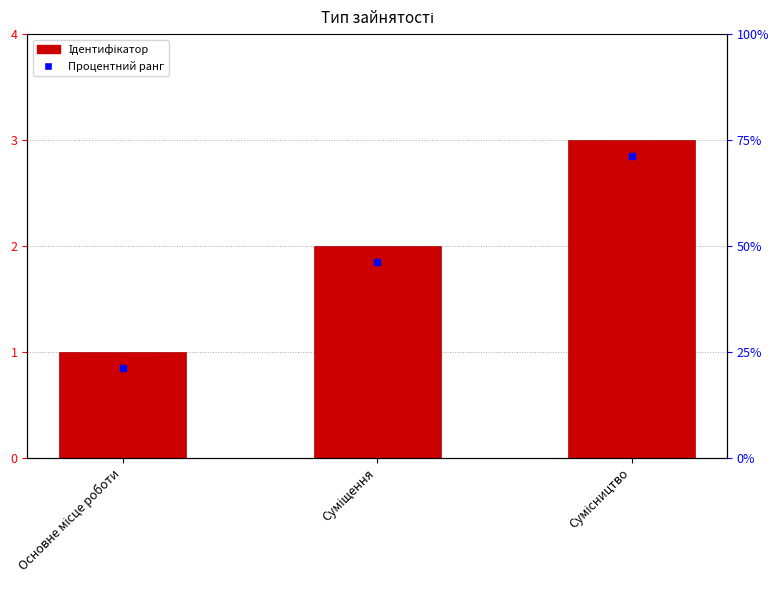

What value does the data have at Основне місце роботи?

1